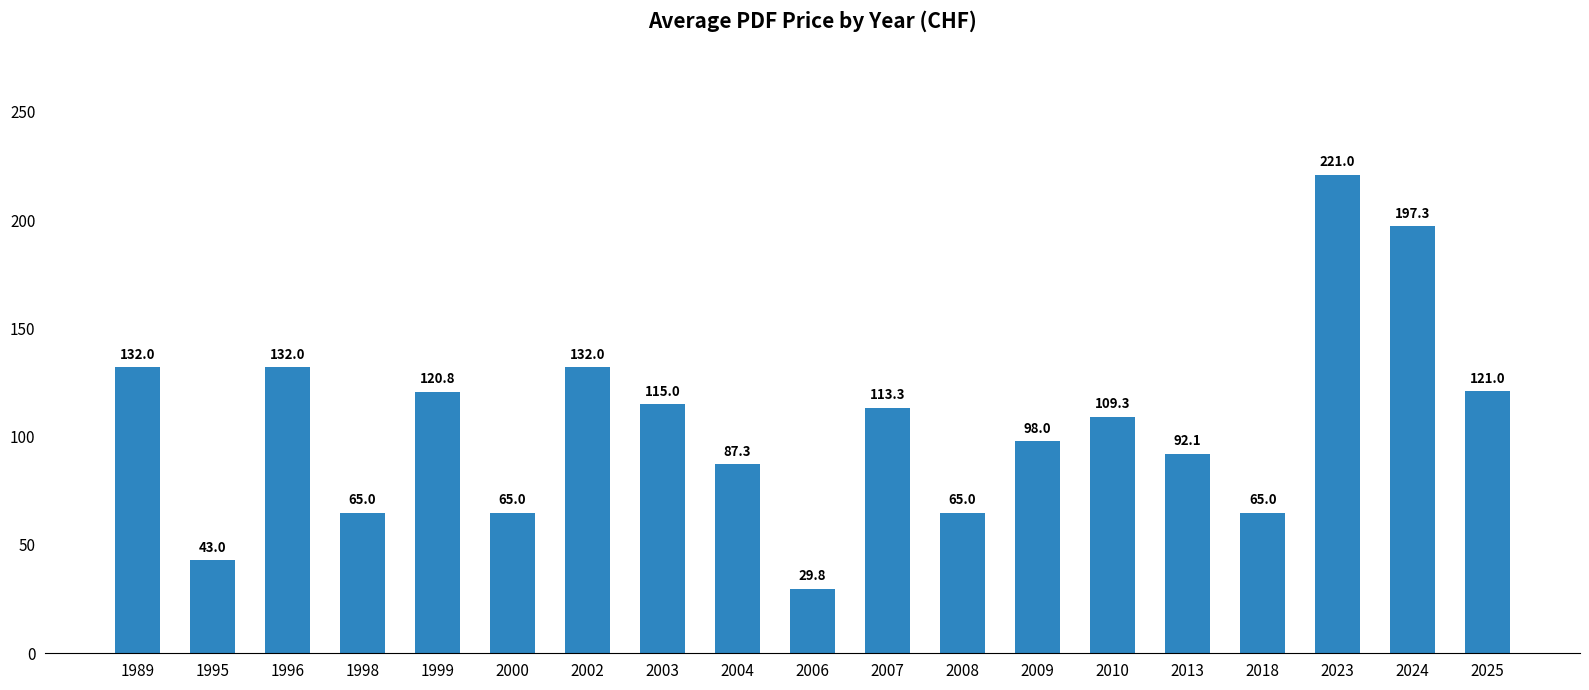

What is the sum of all values?

2003.9